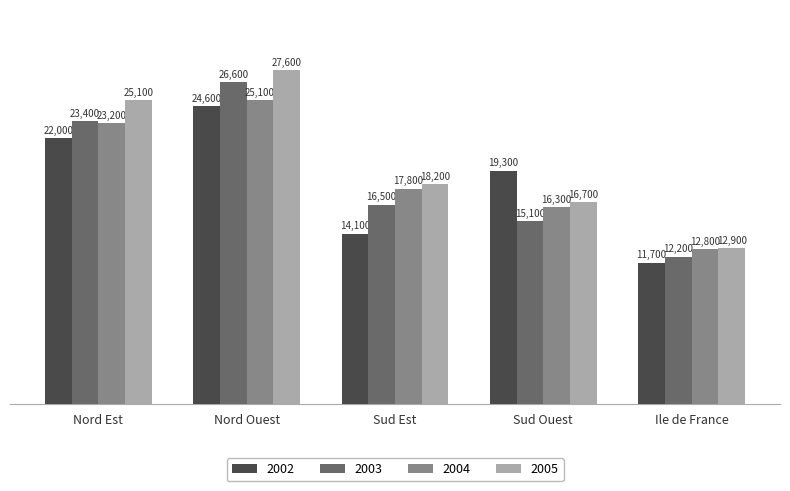

Between Nord Ouest and Ile de France, which series saw the biggest shift?

2005